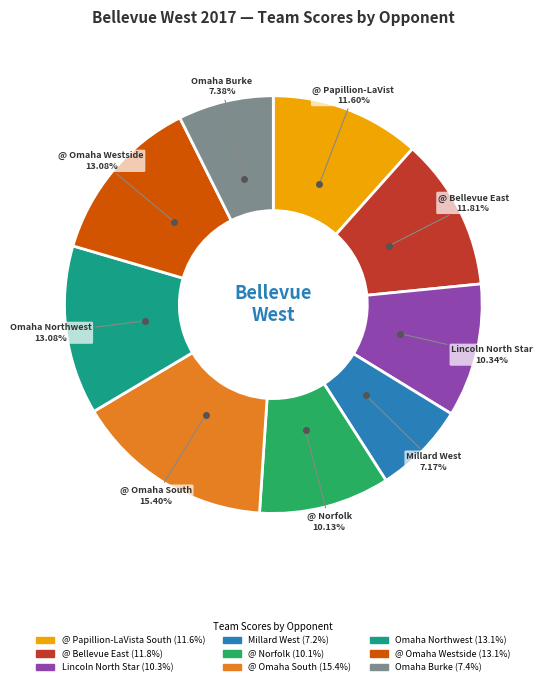

Is it true that @ Papillion-LaVista South is 12% of the pie?

True